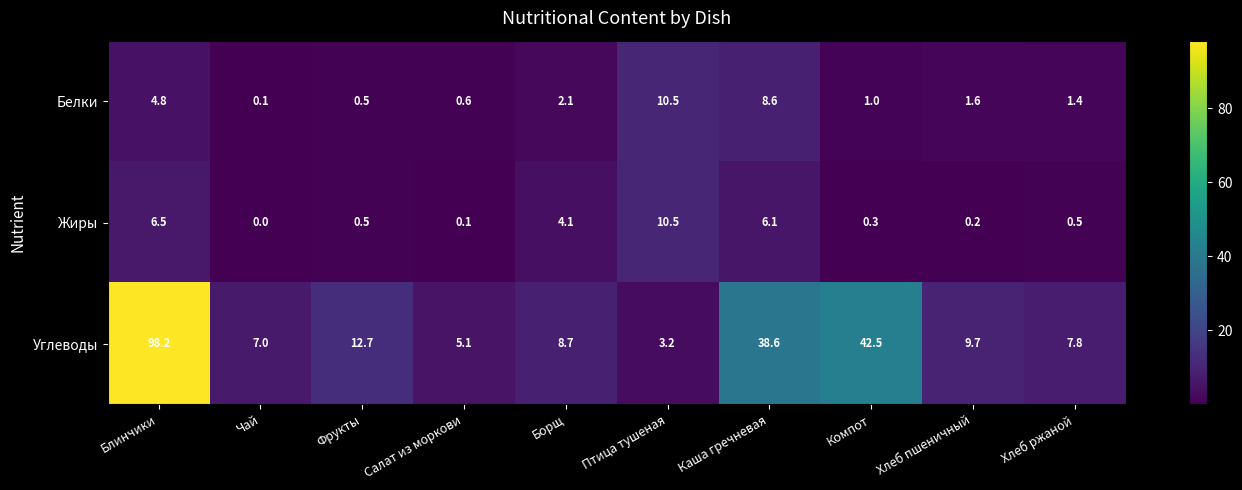

Which series has the largest range (max minus min)?

Углеводы